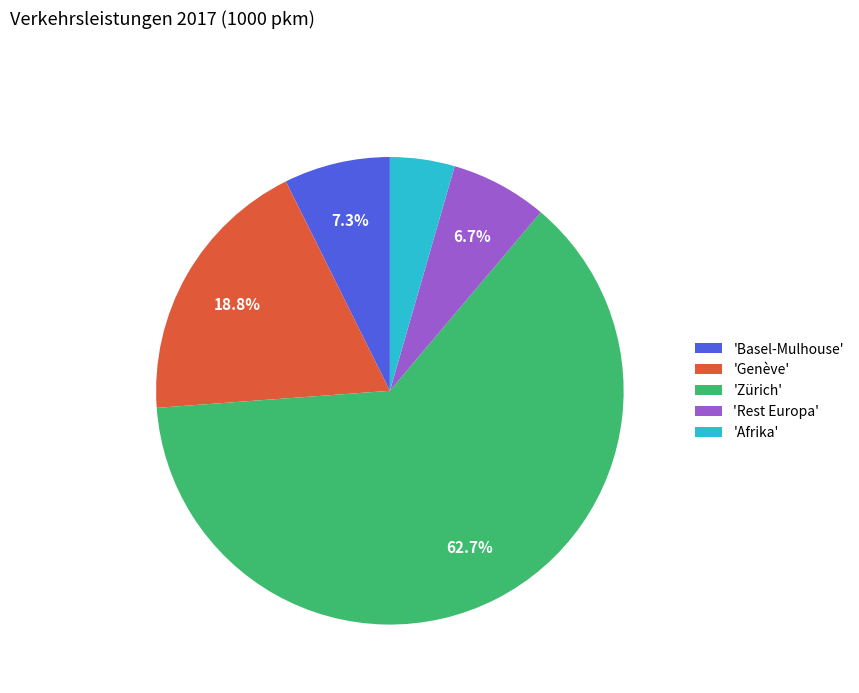

What is the smallest slice in the pie chart?

'Afrika'